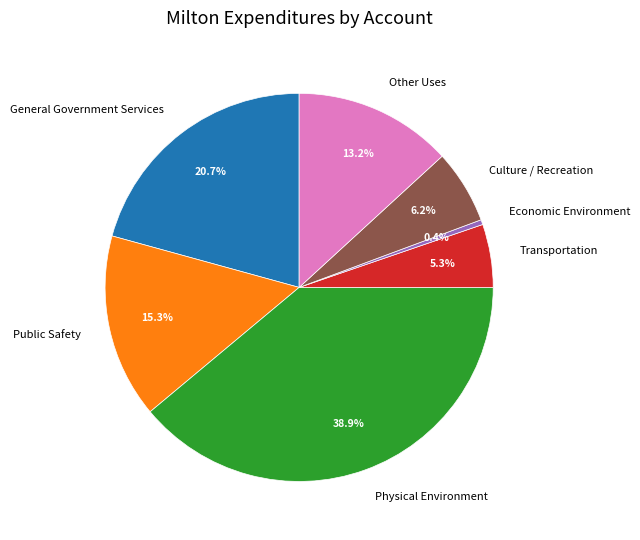

Do Physical Environment and Culture / Recreation together represent more than half of the pie?

No